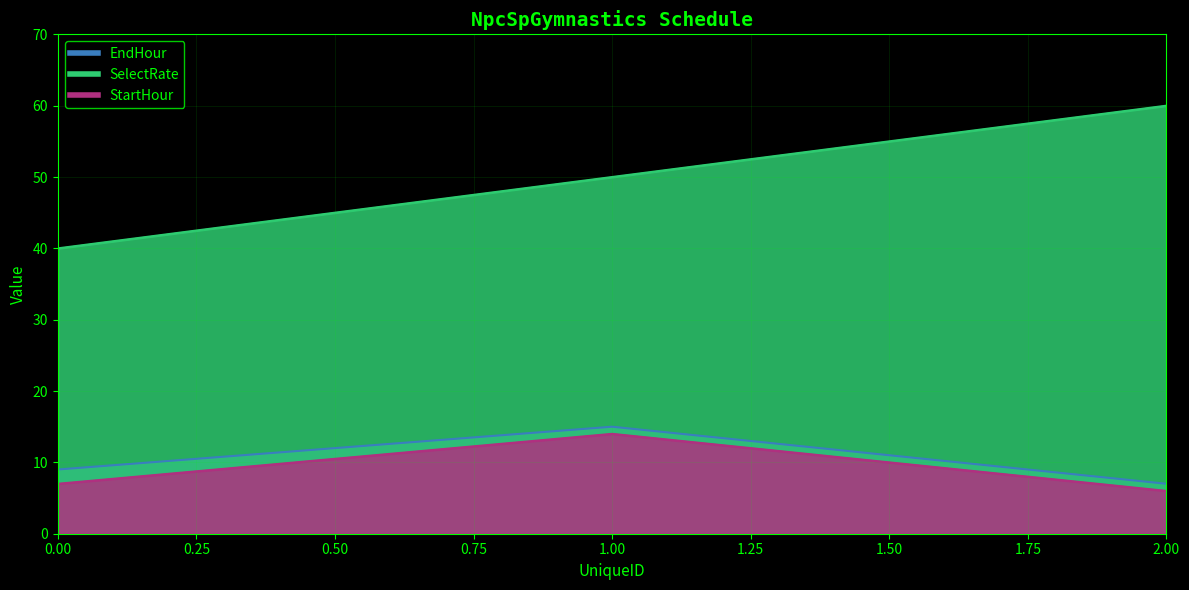

How many lines are shown in the chart?

3